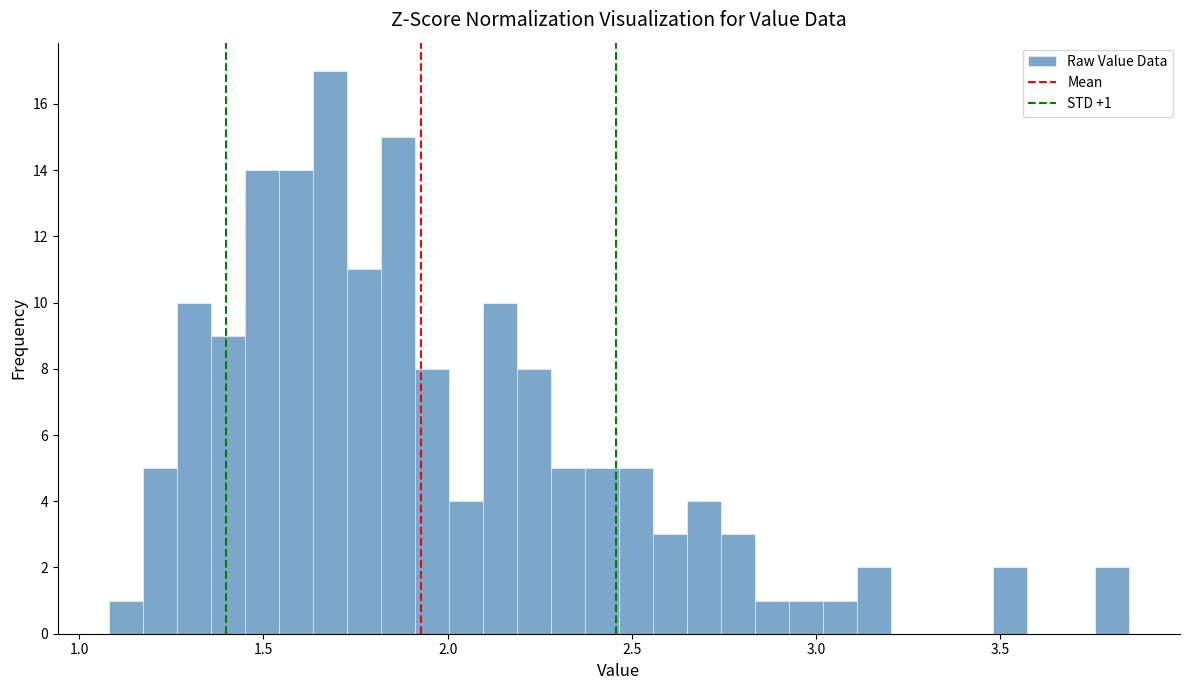

Read against the x-axis, roughly where is the centre of the tallest bar?

1.70